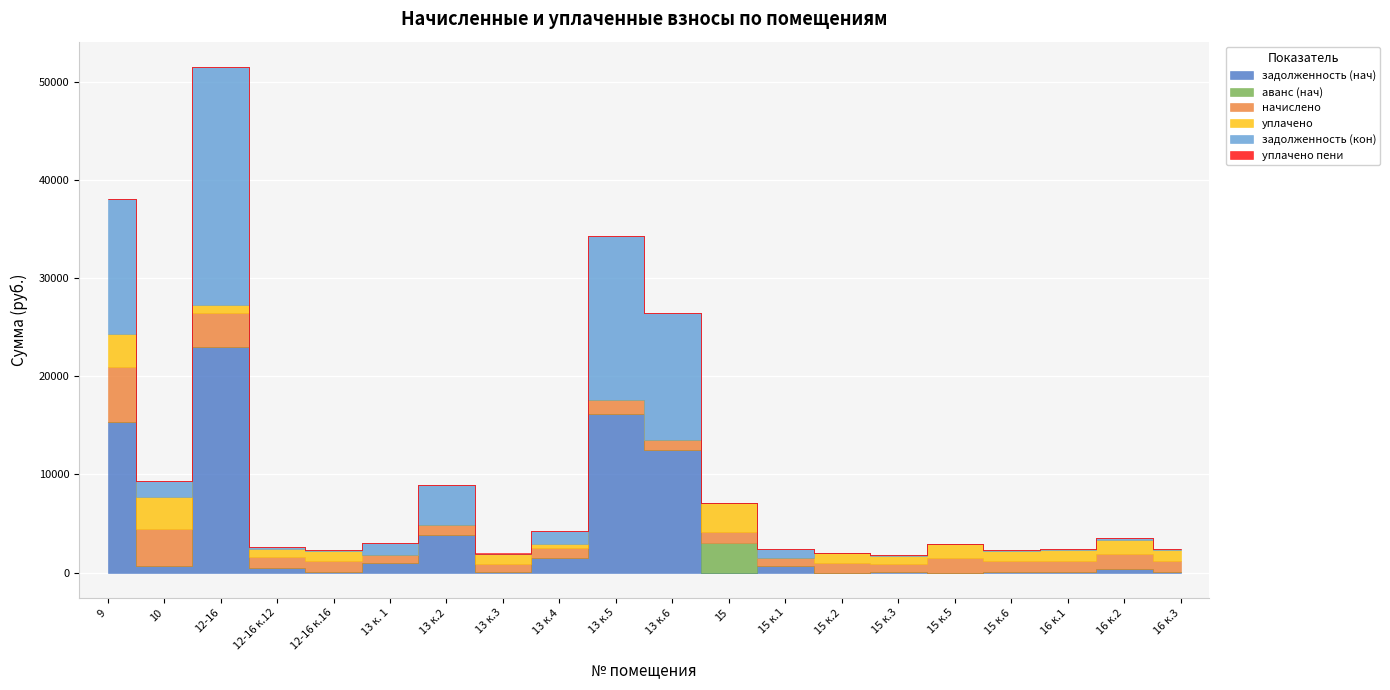

In задолженность (нач), how many points are higher than both neighbors (excluding endpoints)?

6